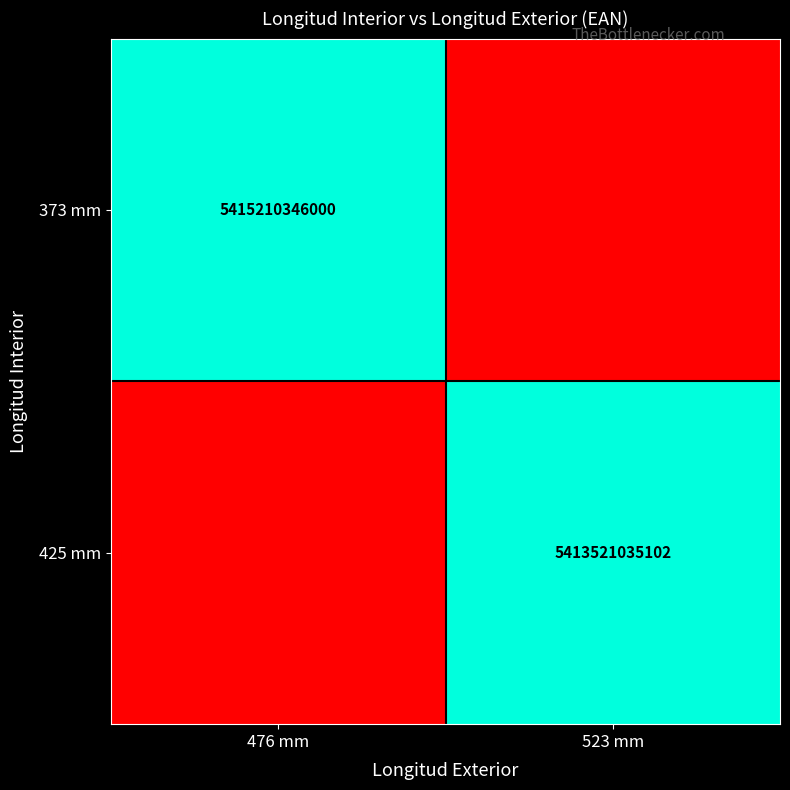

At which category is the sum across all series the highest?

476 mm